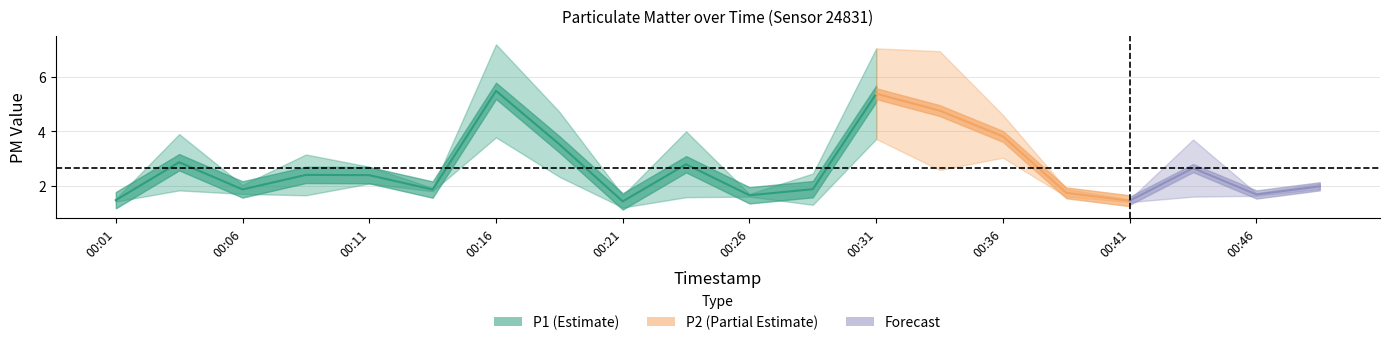

What is the value of the P1 point at the 11th from the left?

1.7